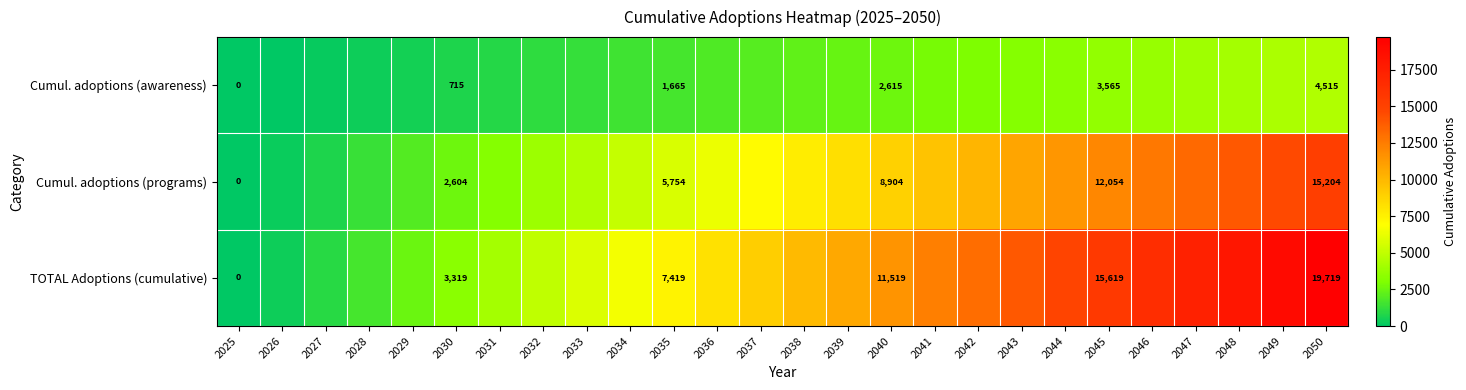

Which category has the highest value across all series?

2050